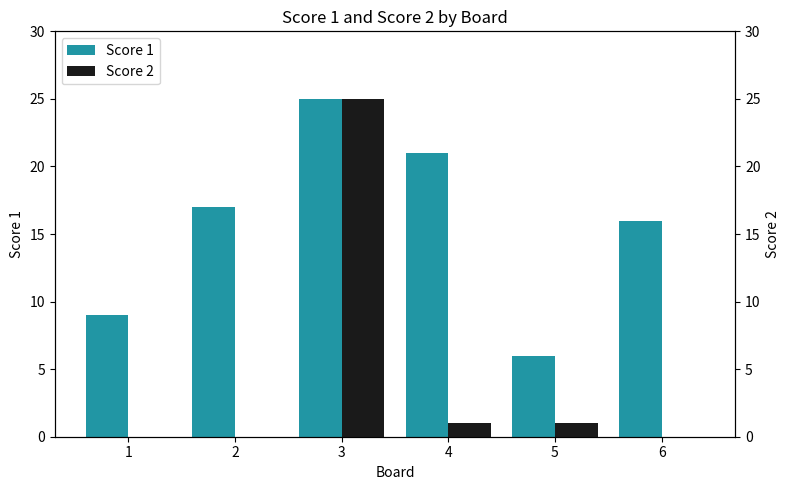

What is the total value across all series at 1?

9